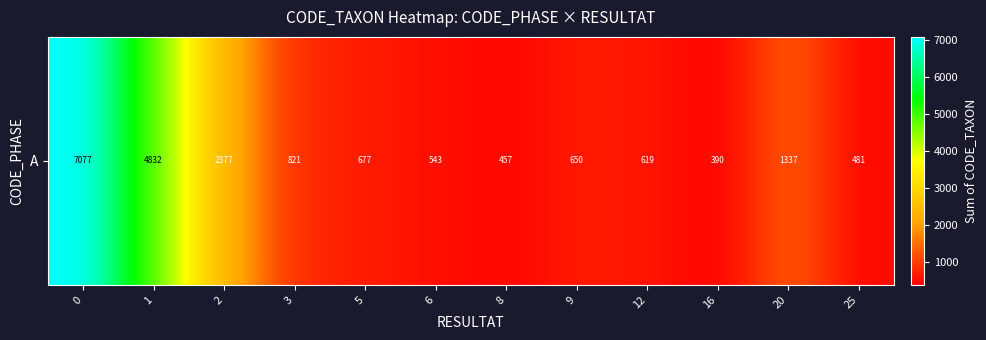

How many values are below 677?

6